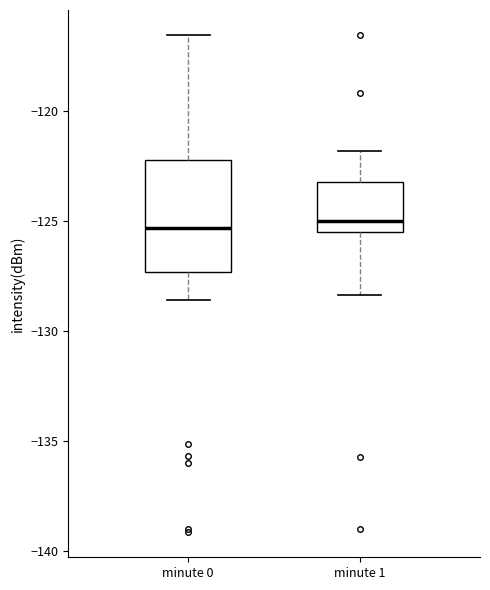

Reading left to right, read every box against the y-axis: the position of its median line, the range the box covers, and the ends of its whiskers. The values are not printed on the chart, so give them approximately, as read against the axis.

minute 0: median -125.5, box -127.5 to -122.0, whiskers -128.5 to -116.5
minute 1: median -125.0, box -125.5 to -123.0, whiskers -128.5 to -122.0